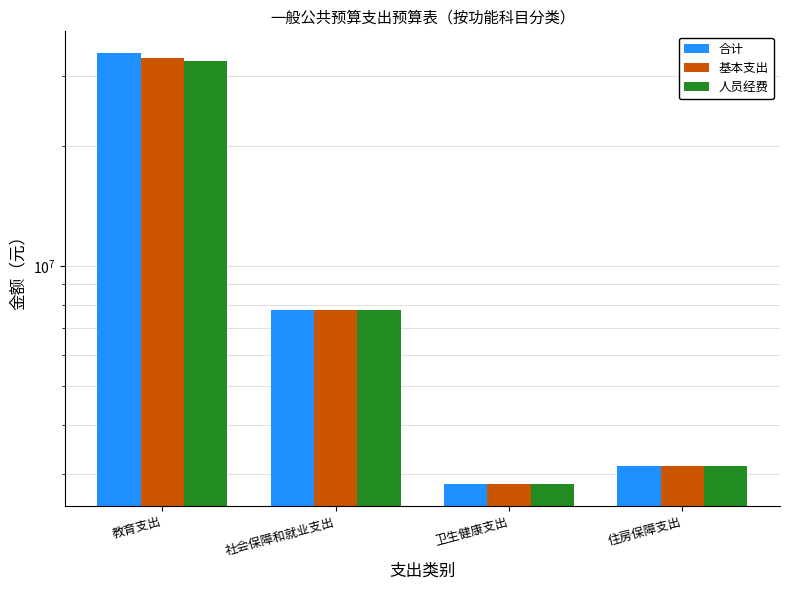

How many bars are there in each group?

3